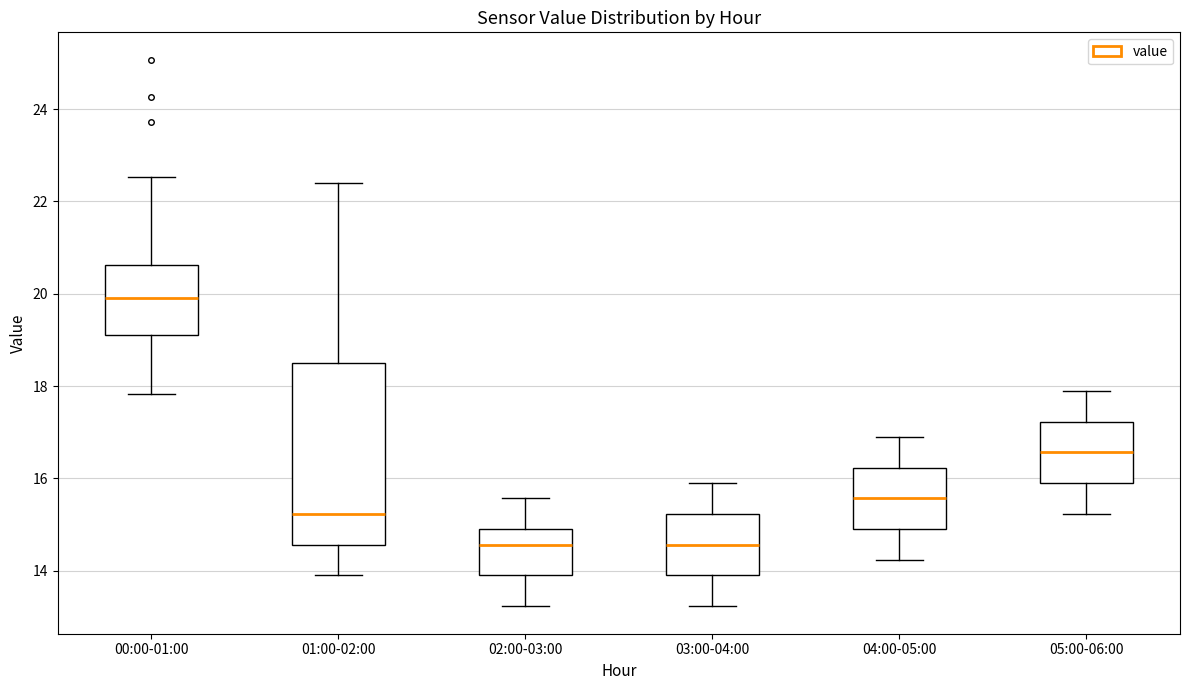

Comparing the boxes themselves (not the whiskers), which one is the tallest?

01:00-02:00